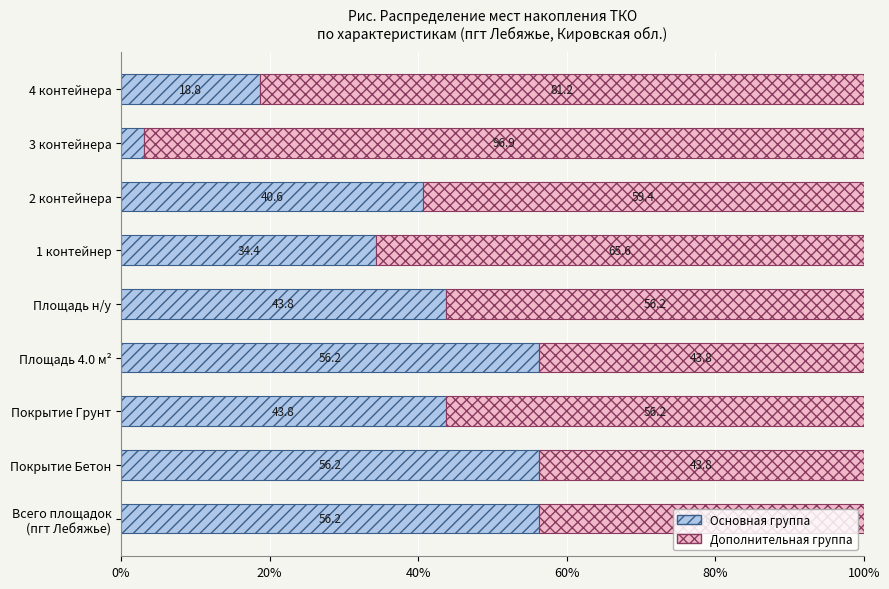

What is the sum of all Основная группа values?

353.1